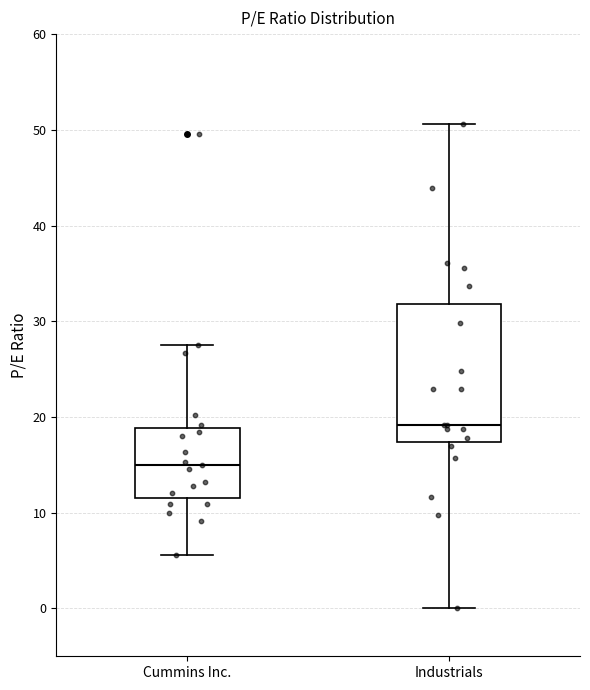

Which box is the tallest, from its lower edge to its upper edge?

Industrials